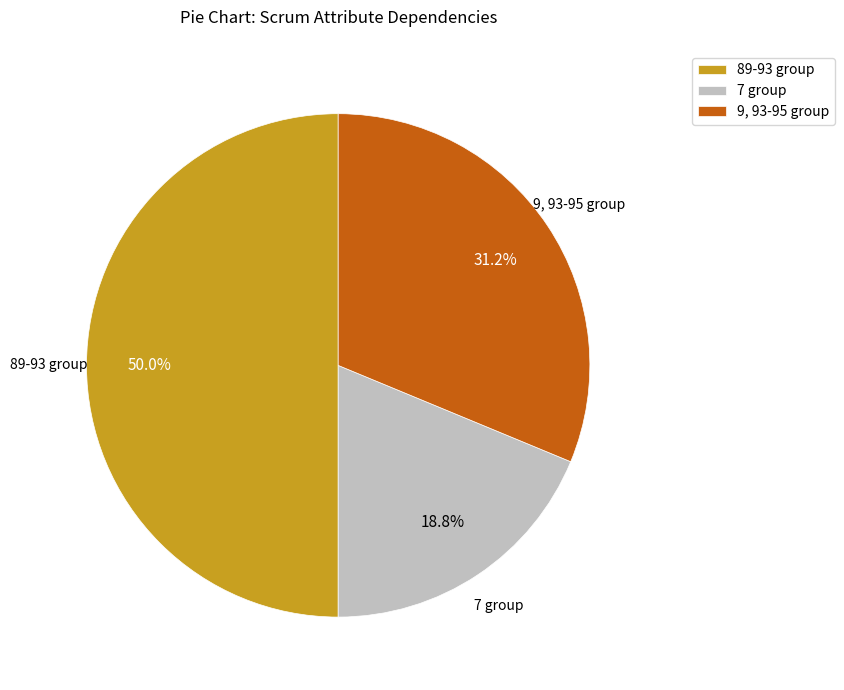

What is the total percentage of 9, 93-95 group and 7 group?

50.0%